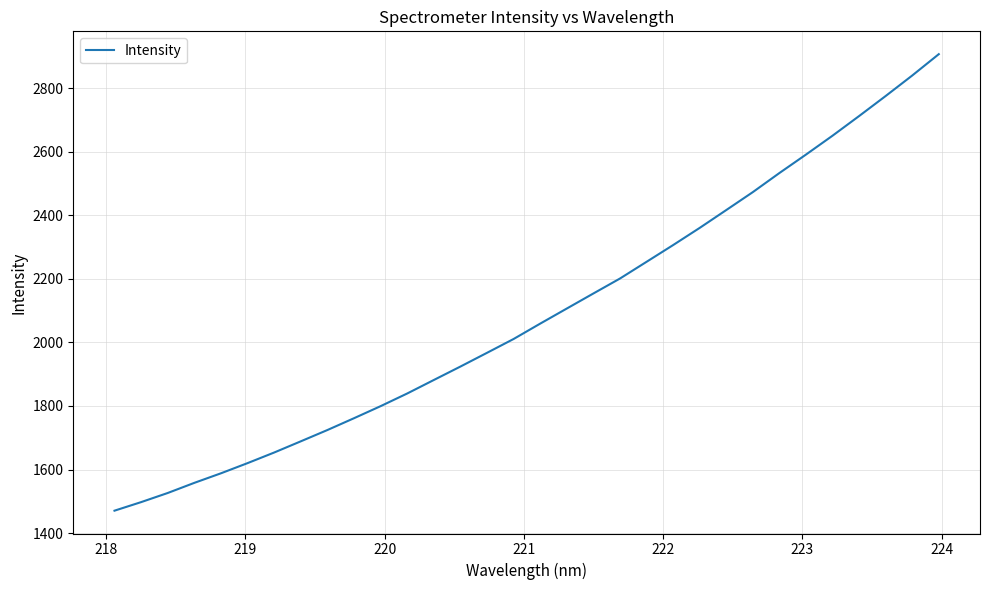

How many distinct data groups are displayed?

1